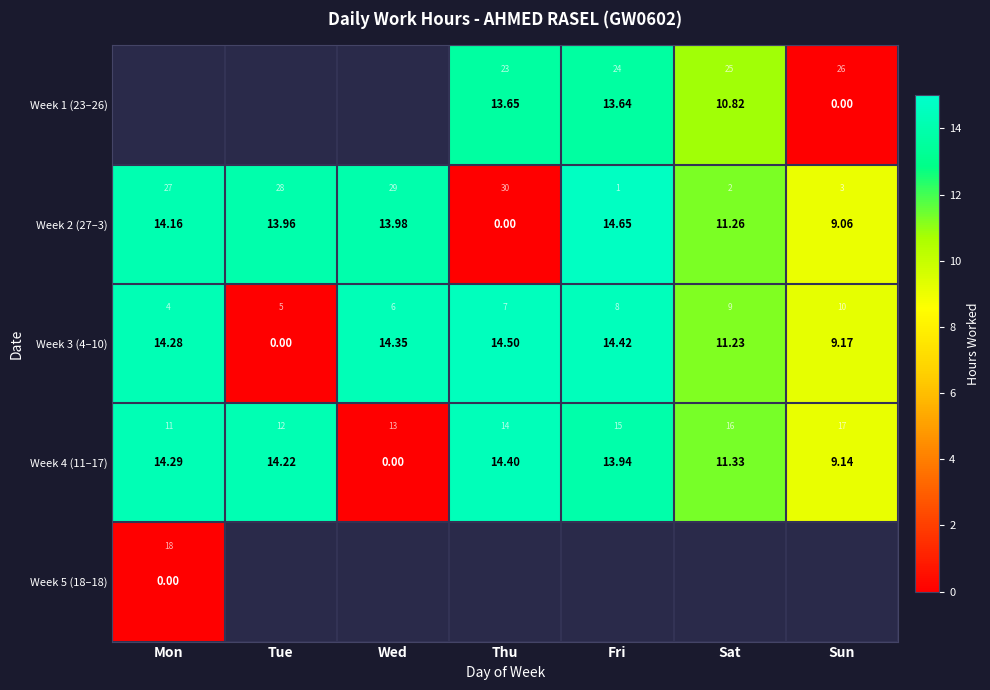

Between Thu and Sun, which is larger?

Thu